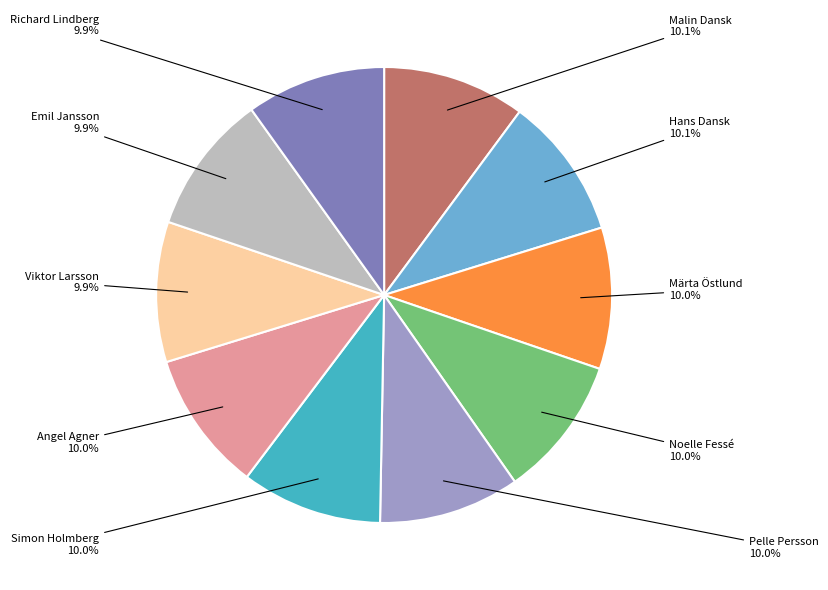

Does Noelle Fessé account for over 50% of the chart?

No